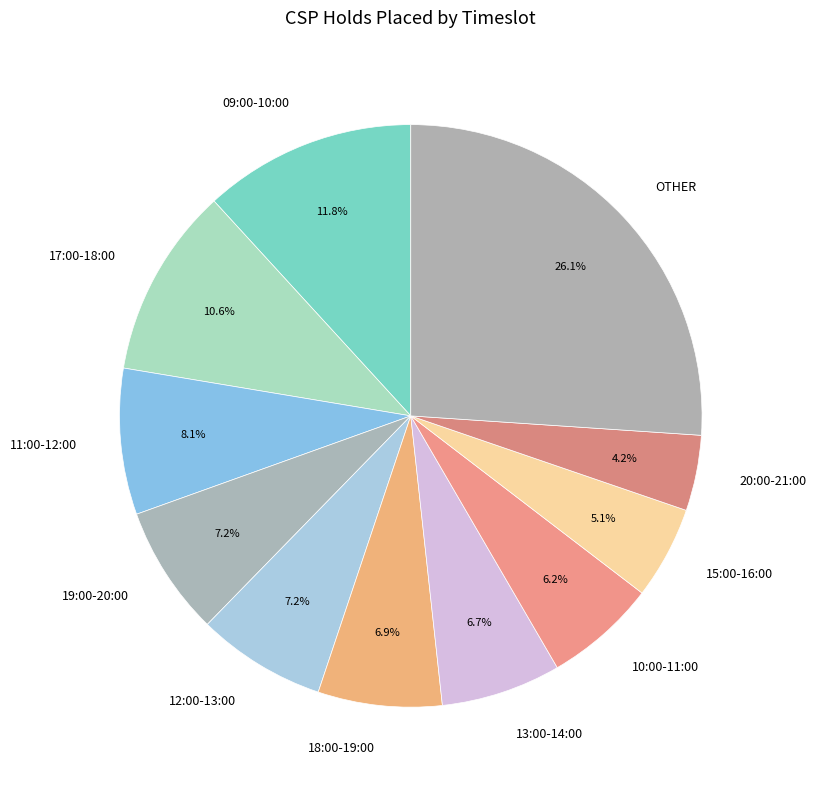

Does 12:00-13:00 represent more than half of the total?

No